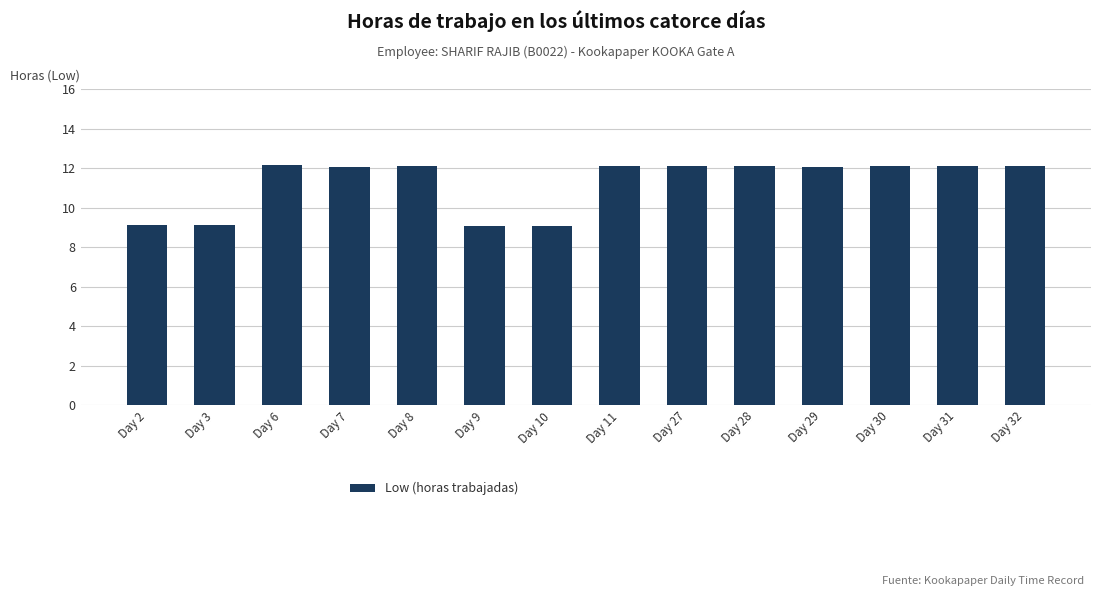

What is the smallest value displayed?

9.1